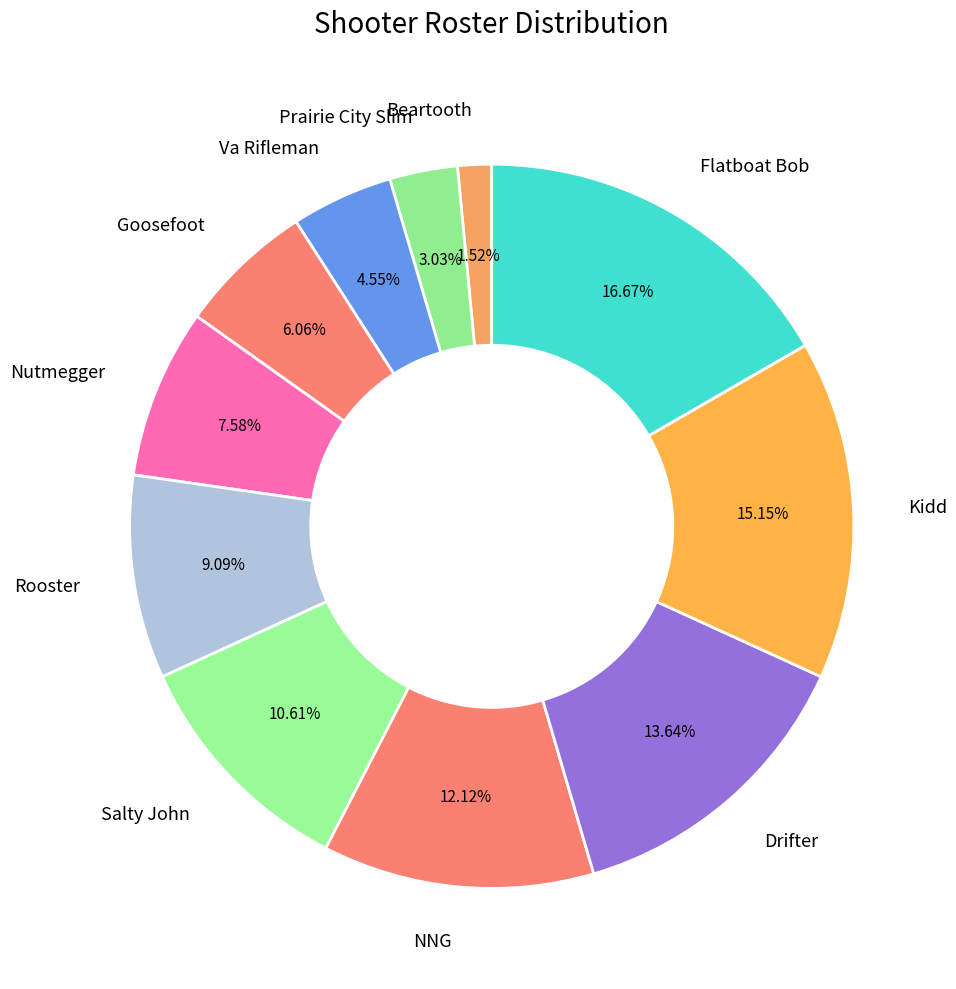

To the nearest percent, what portion does Nutmegger represent?

8%